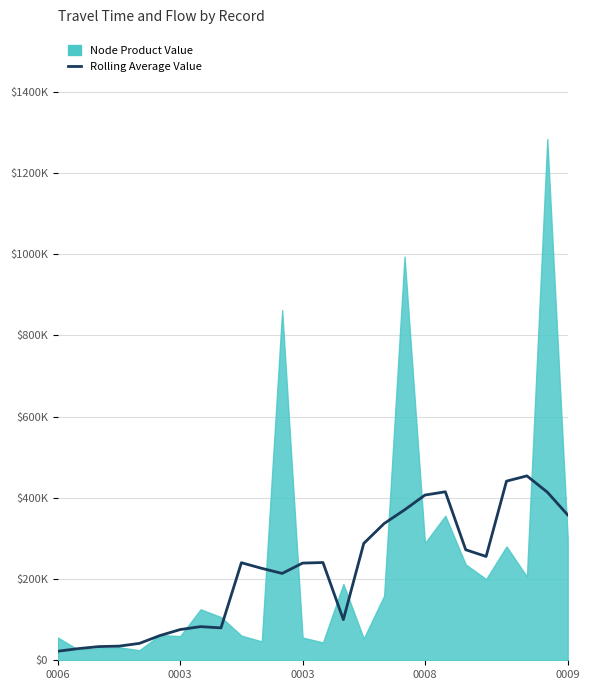

The value at 0009 is 120710. True or false?

False